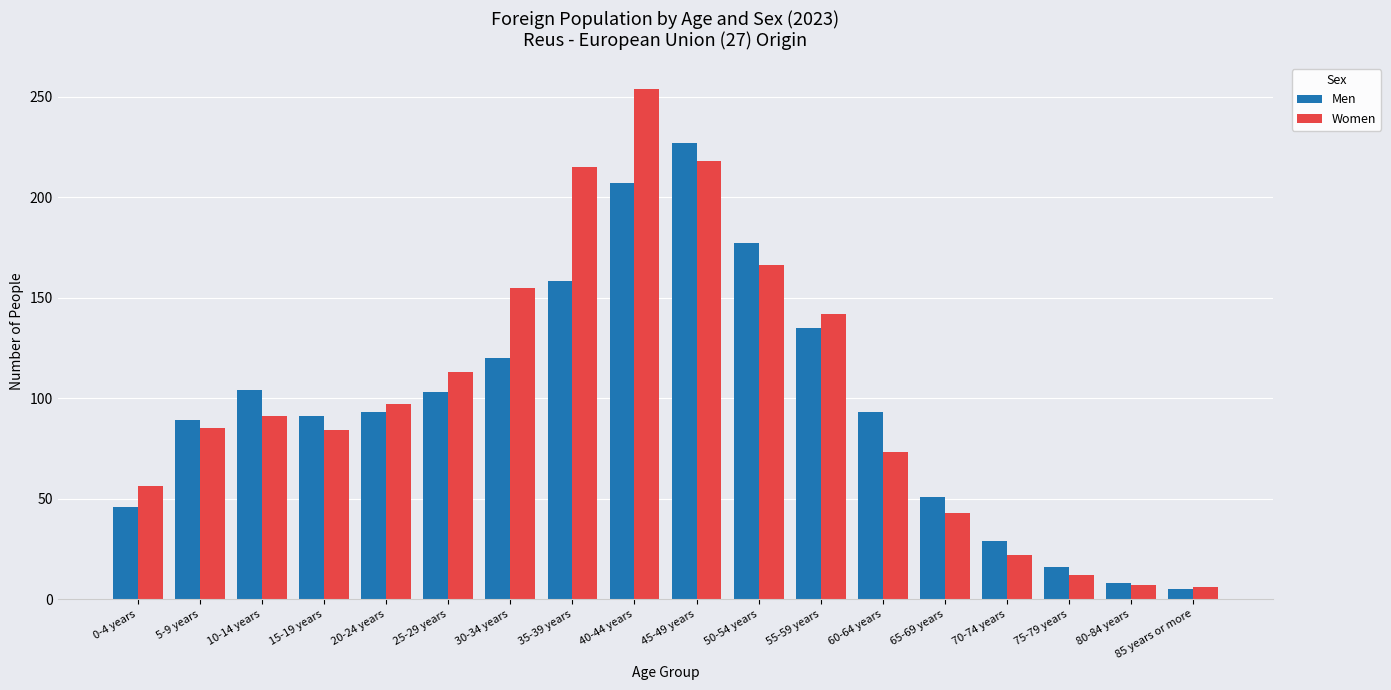

How many categories are shown in the chart?

18